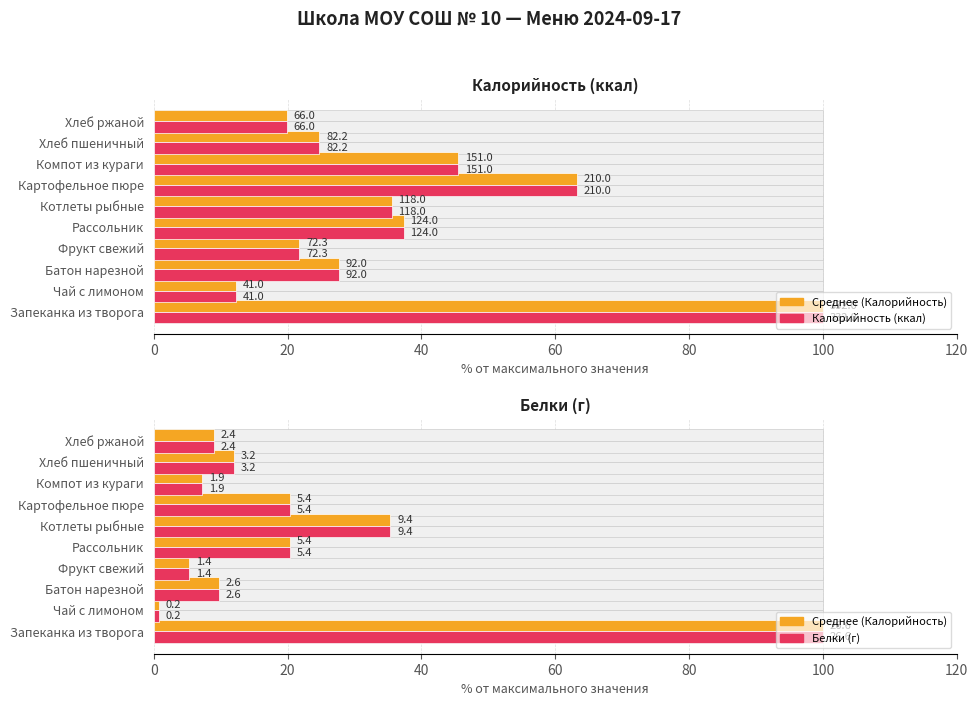

Read the Калорийность (ккал) value at 0.

100.0